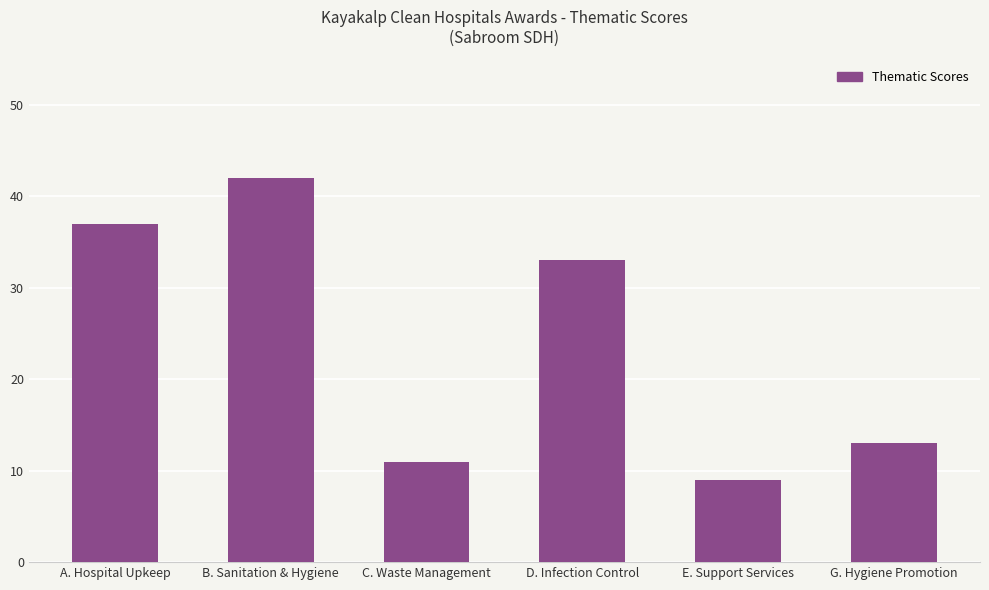

Does the chart contain stacked bars?

No